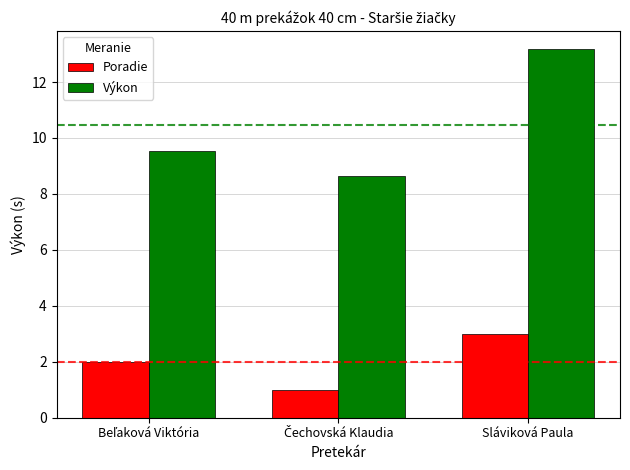

Reading right to left, transcribe all the data shown in this chart.

Poradie: 3.0	1.0	2.0
Výkon: 13.2	8.7	9.5